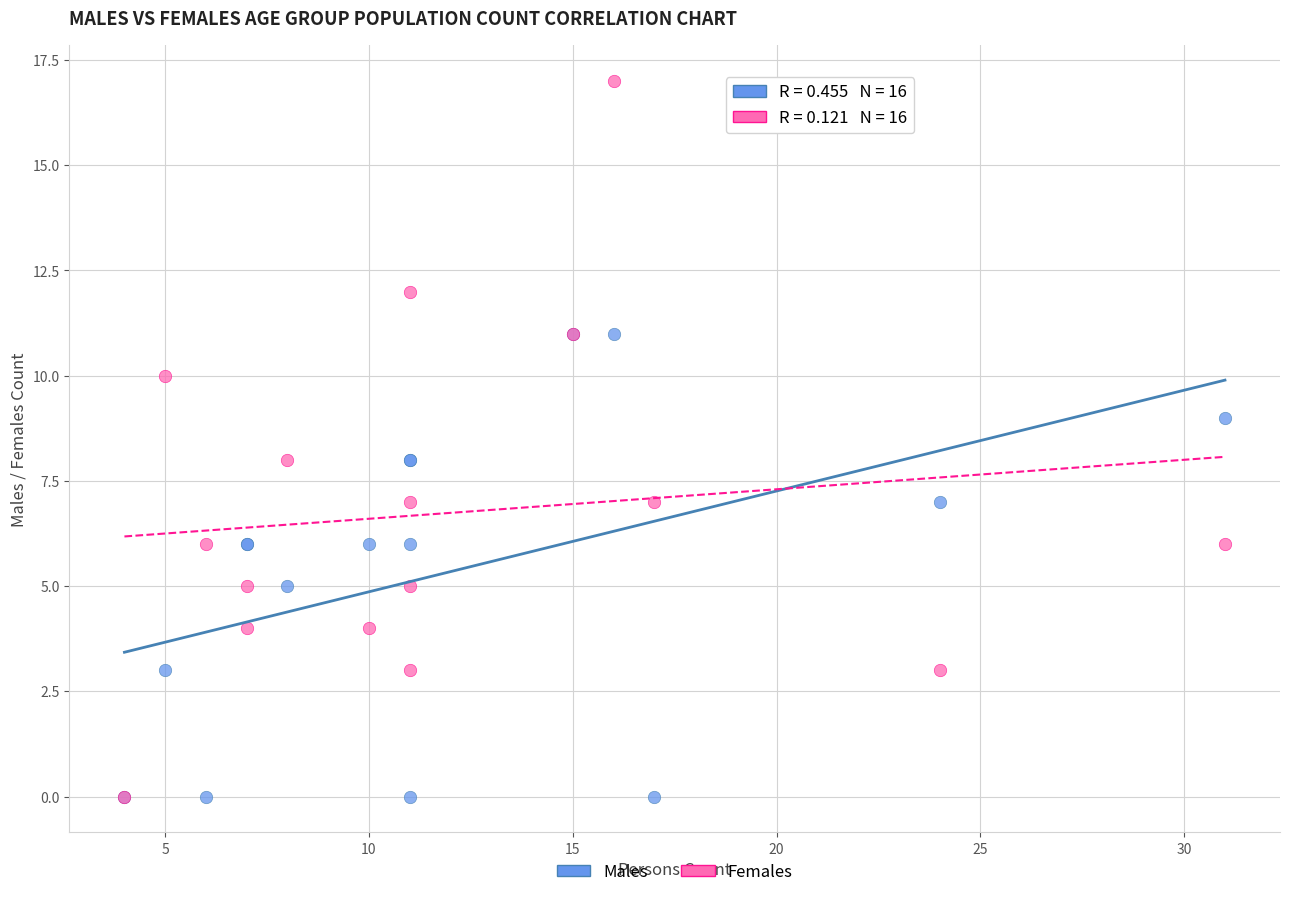

Which series has the largest Y range (max minus min)?

Females